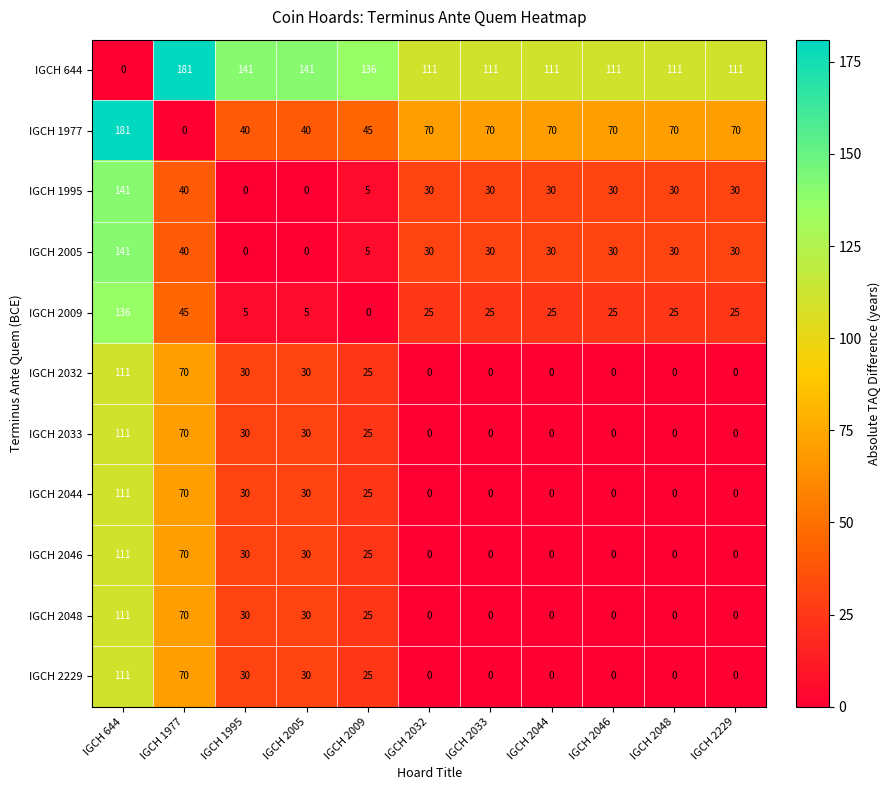

What is the sum of all IGCH 1995 values?

366